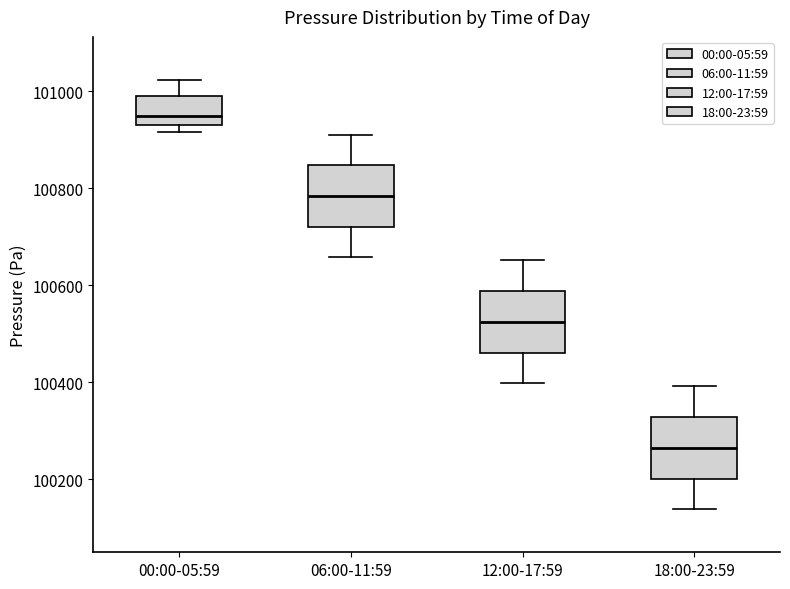

Which box's median line is the lowest?

18:00-23:59